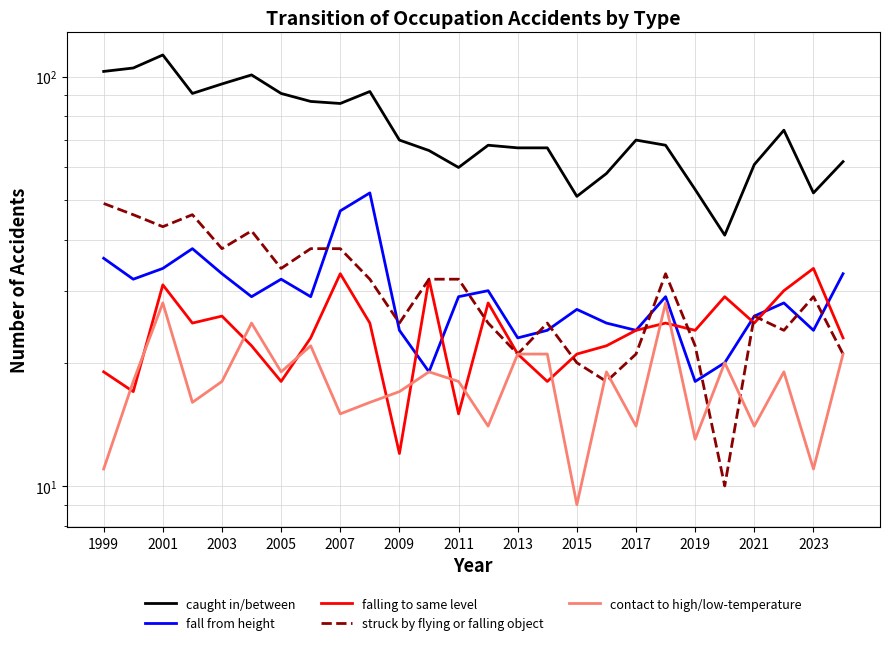

What position from the left is 2005?

4